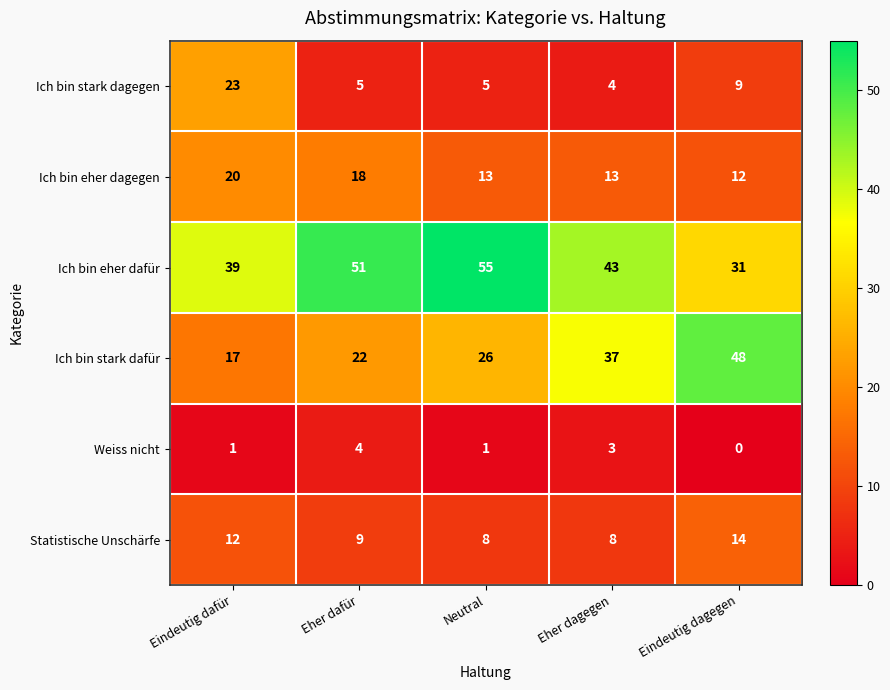

Rank the series by their maximum value, from highest to lowest.

Ich bin eher dafür, Ich bin stark dafür, Ich bin stark dagegen, Ich bin eher dagegen, Statistische Unschärfe, Weiss nicht